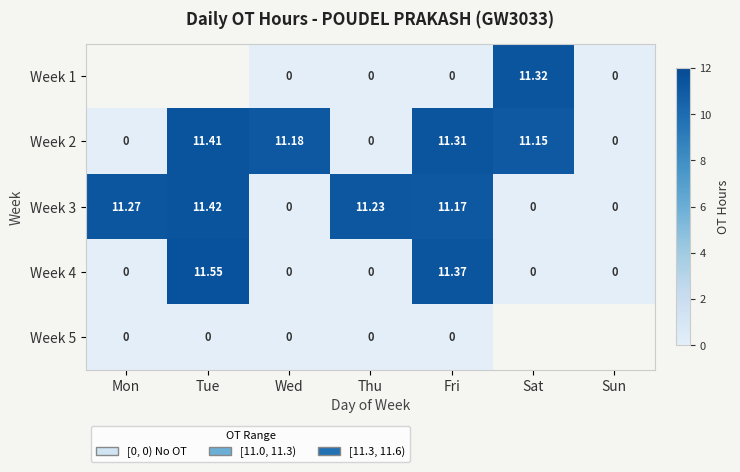

The value of Week 3 at Mon is 11.3. True or false?

True